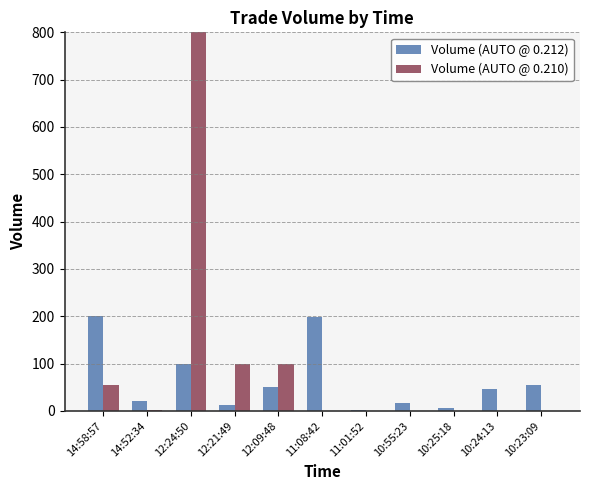

At how many categories does at least one series exceed 1355?

1